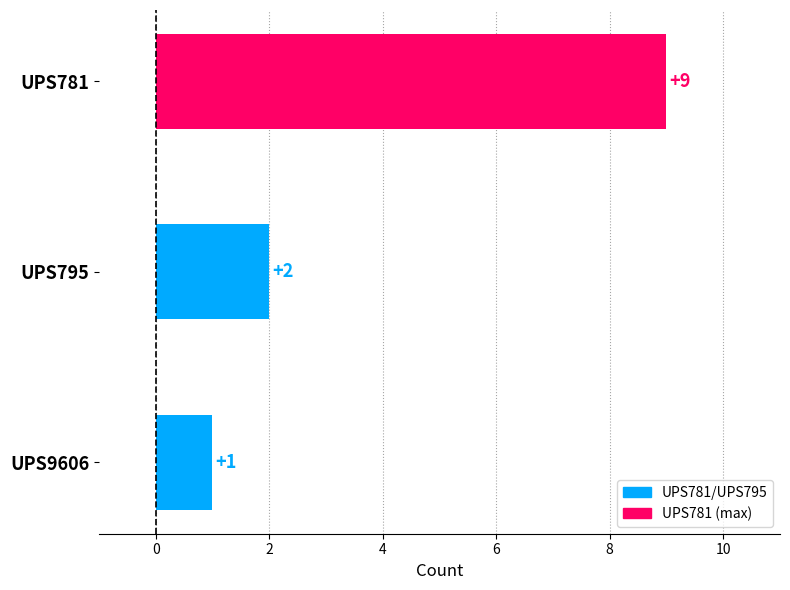

List the labels in order of value, largest first.

UPS781, UPS795, UPS9606